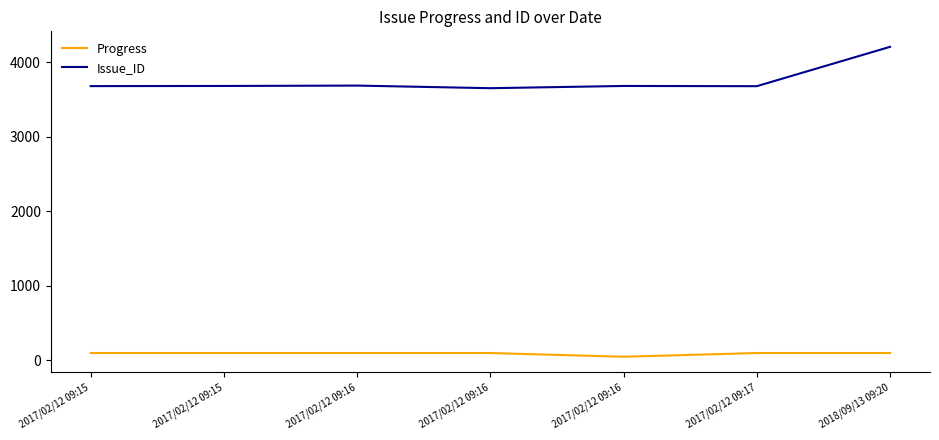

Does the chart display data point markers on the line(s)?

No